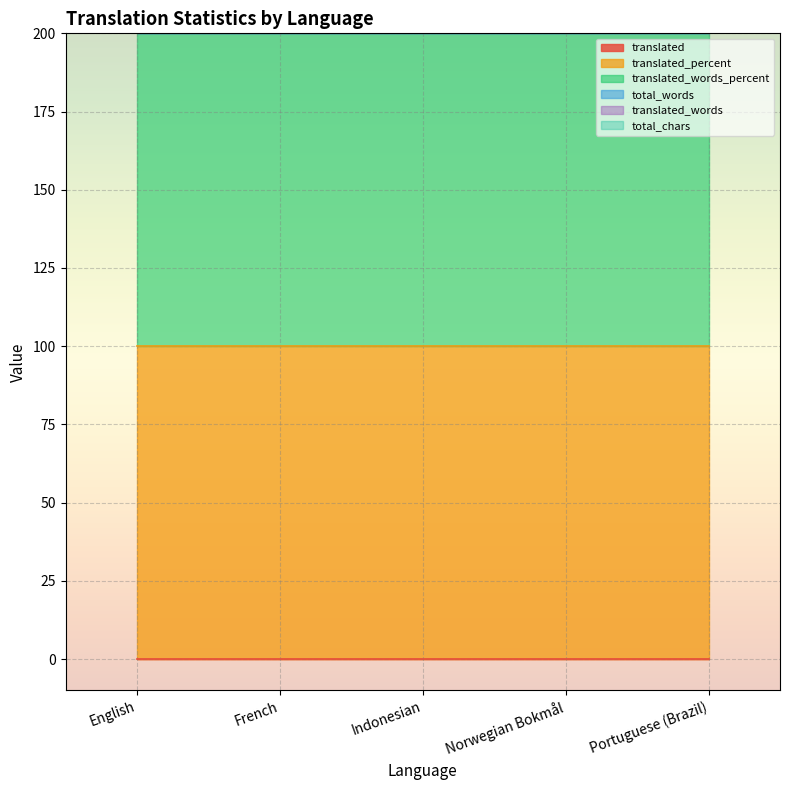

Which label corresponds to the largest value in the chart?

English